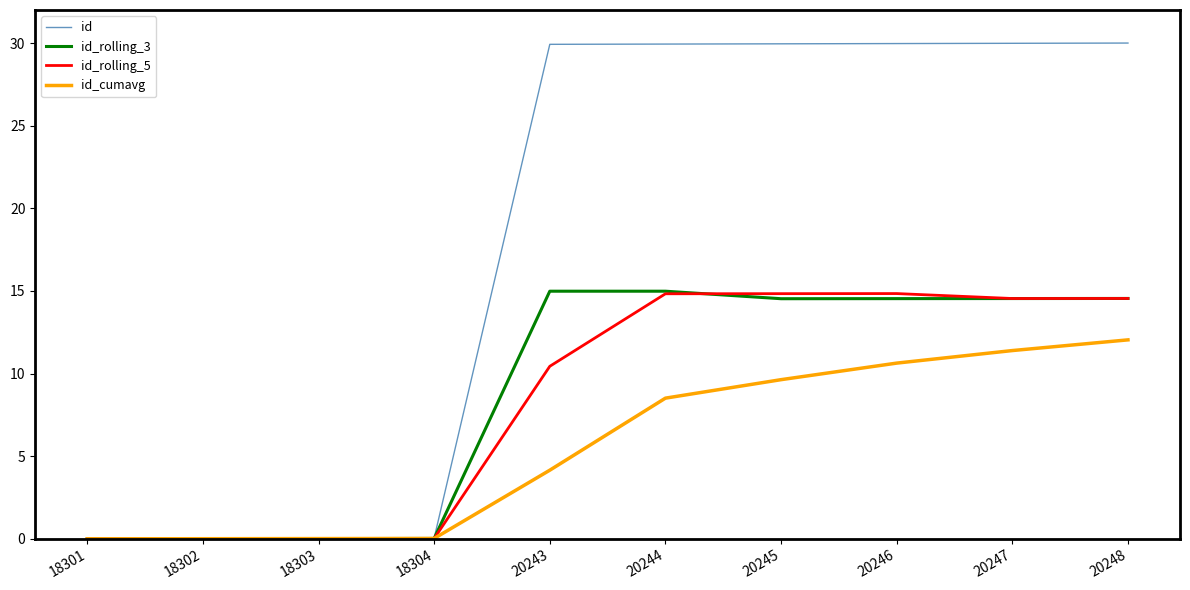

At which label does id_rolling_3 first exceed 14?

20243